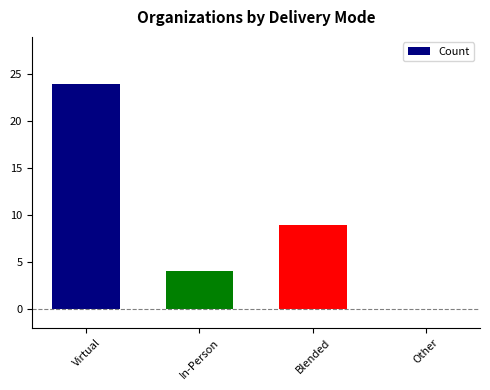

Is it true that the value at Virtual is 15?

False